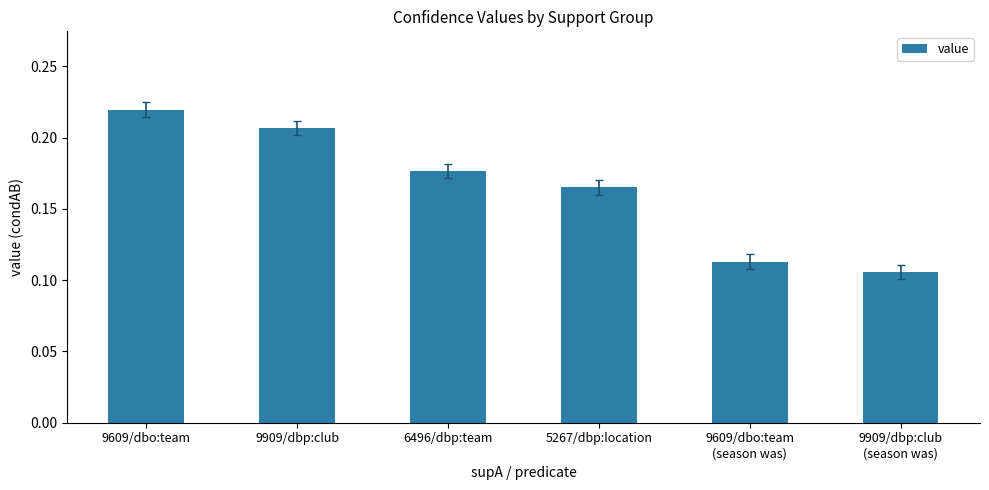

Which has a higher value, 5267/dbp:location or 9609/dbo:team?

9609/dbo:team